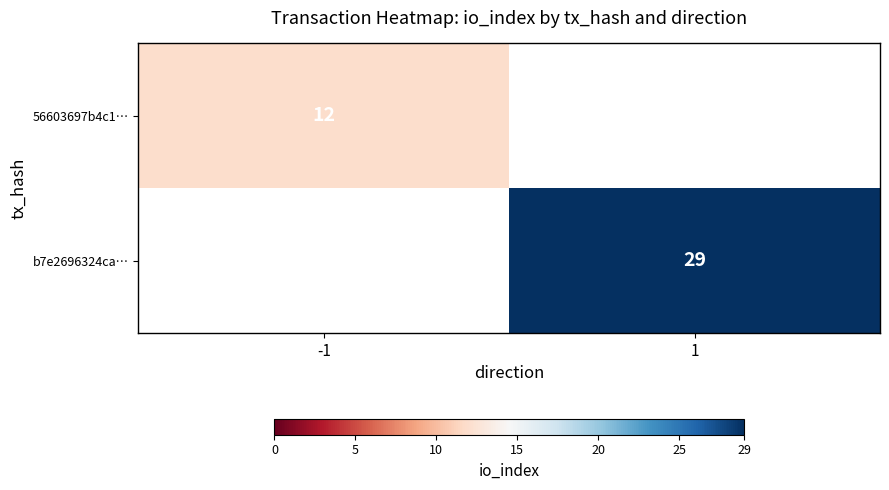

The b7e2696324ca… series shows 40 at 1. True or false?

False